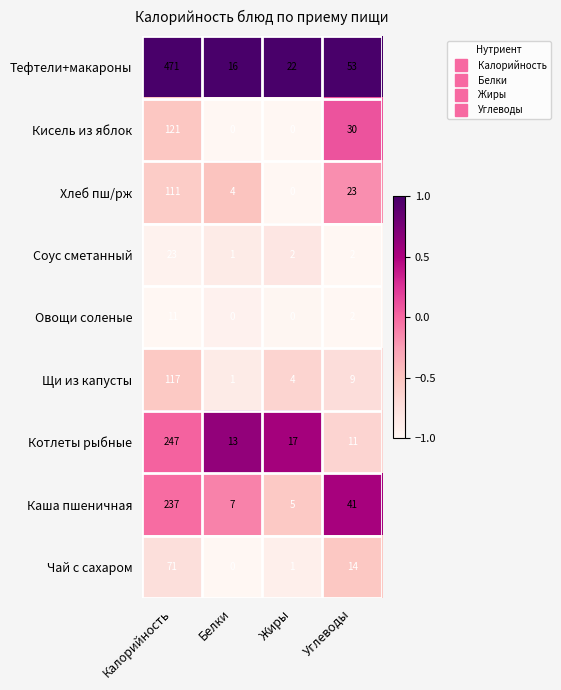

What is the greatest value displayed?

471